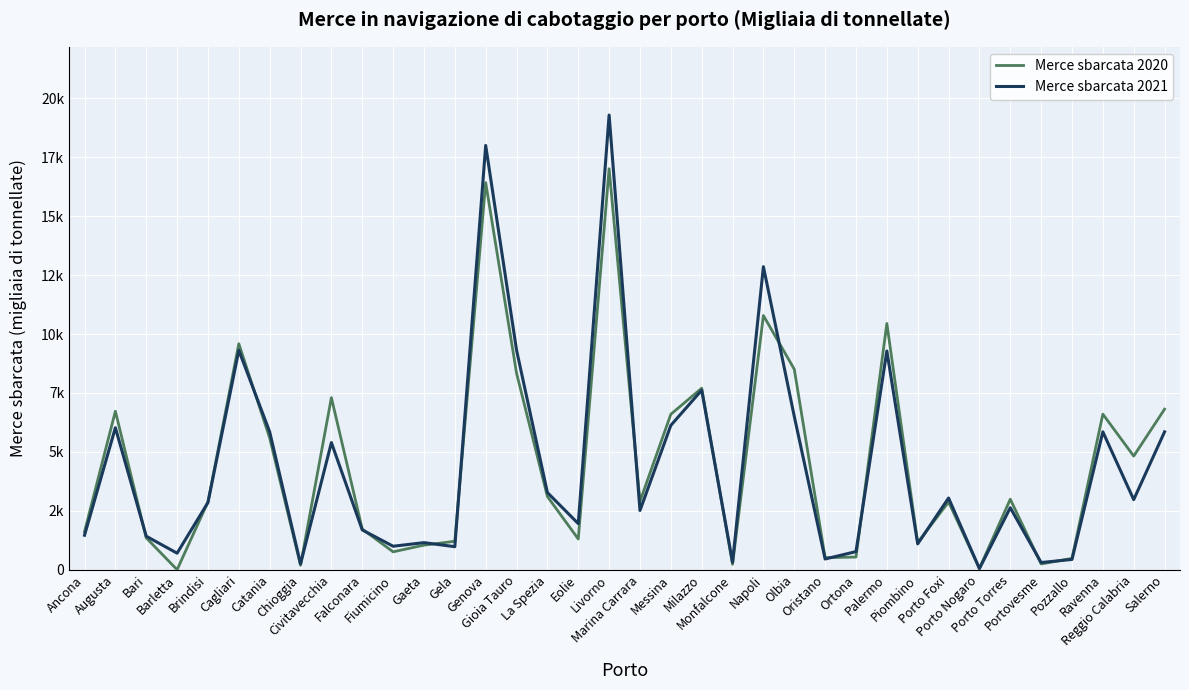

True or false: Merce sbarcata 2021 and Merce sbarcata 2020 cross at least once.

True